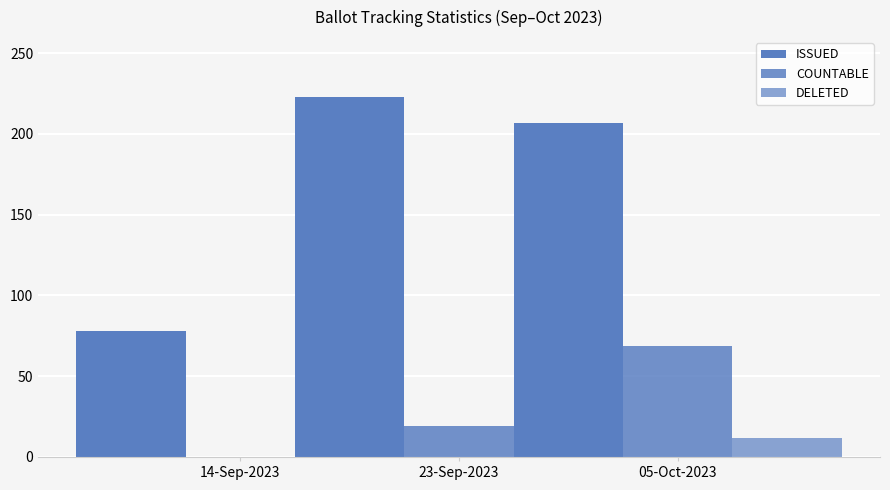

What is the total value across all series at 05-Oct-2023?

288